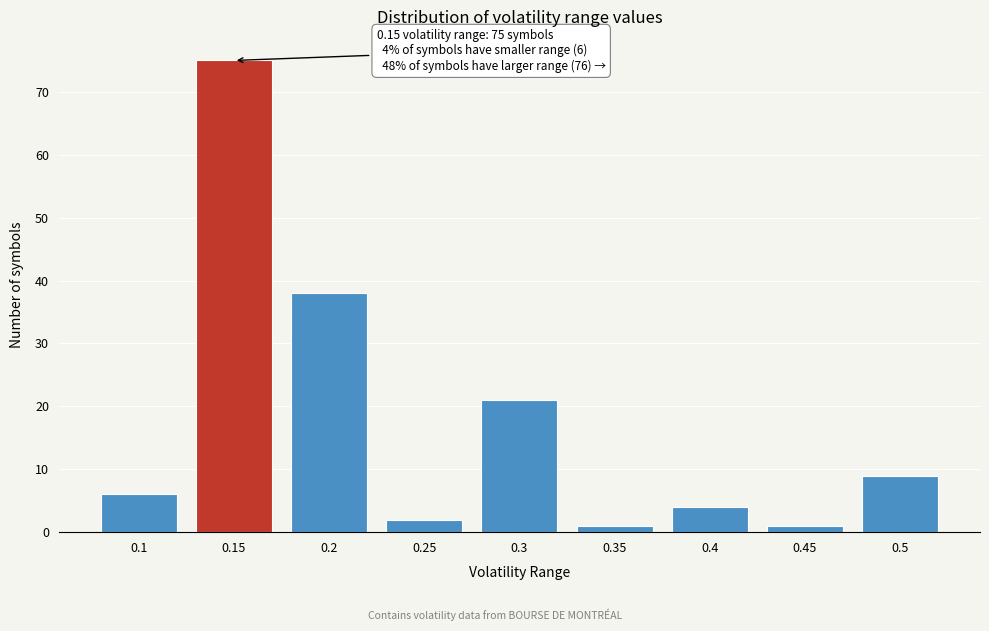

Reading right to left, extract all data points from this chart.

9	1	4	1	21	2	38	75	6